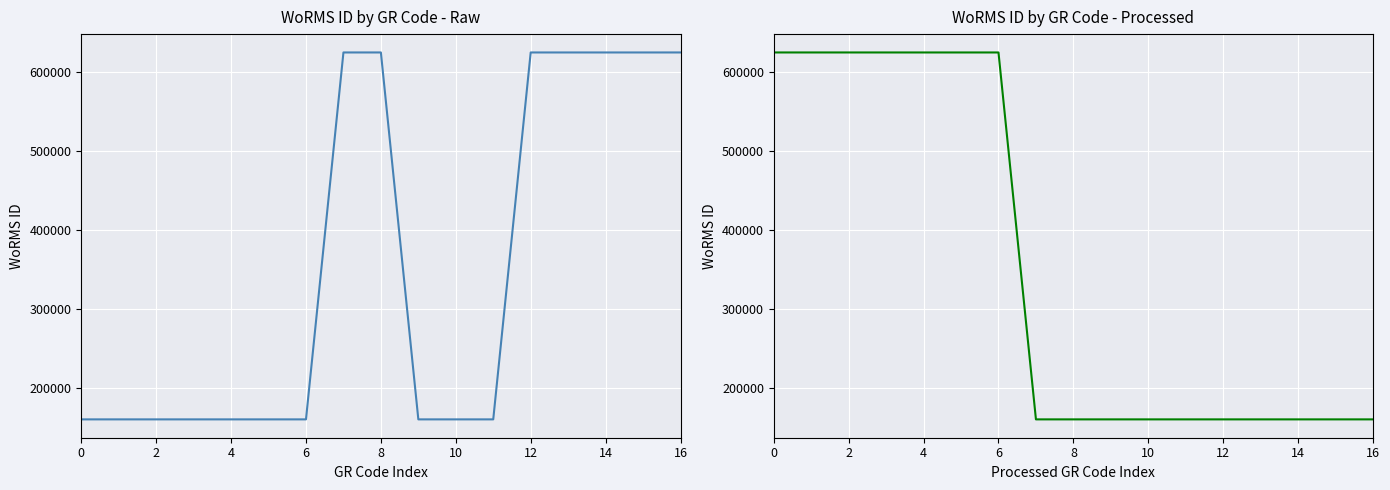

What is the difference between the maximum and minimum values?

464410